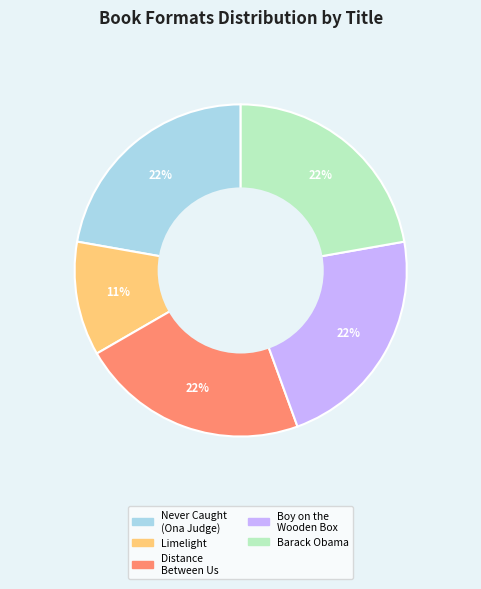

To the nearest percent, what is the difference between the largest and smallest slice percentages?

11%